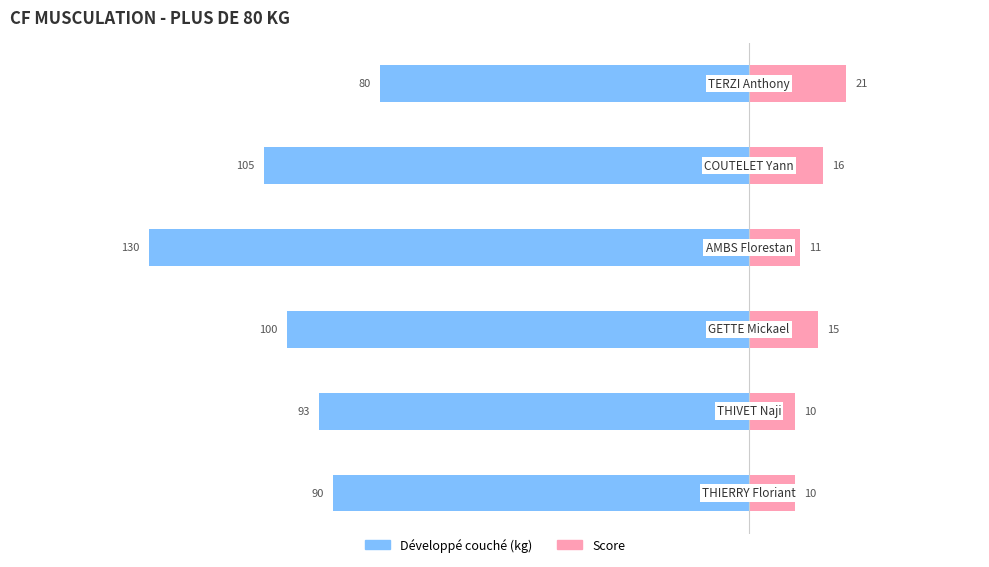

What is the difference between the highest and lowest values at −150?

121